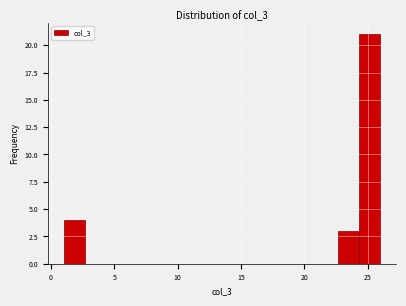

Around what value on the x-axis is the tallest bar? Give the approximate position of its centre, as read against the axis.

25.0